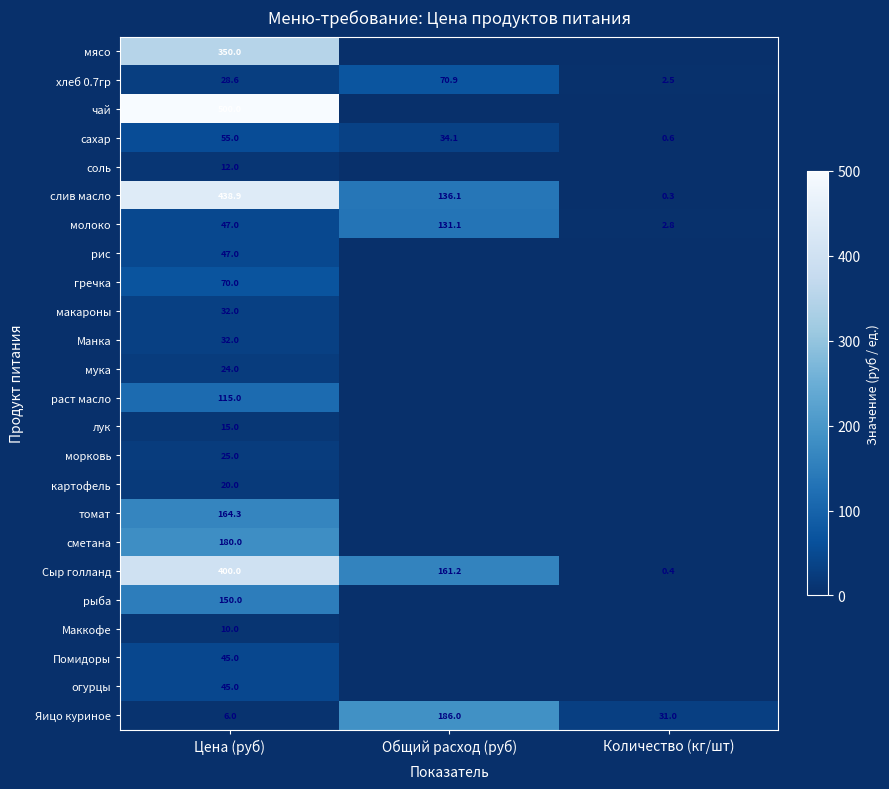

At which category is the sum across all series the highest?

Цена (руб)